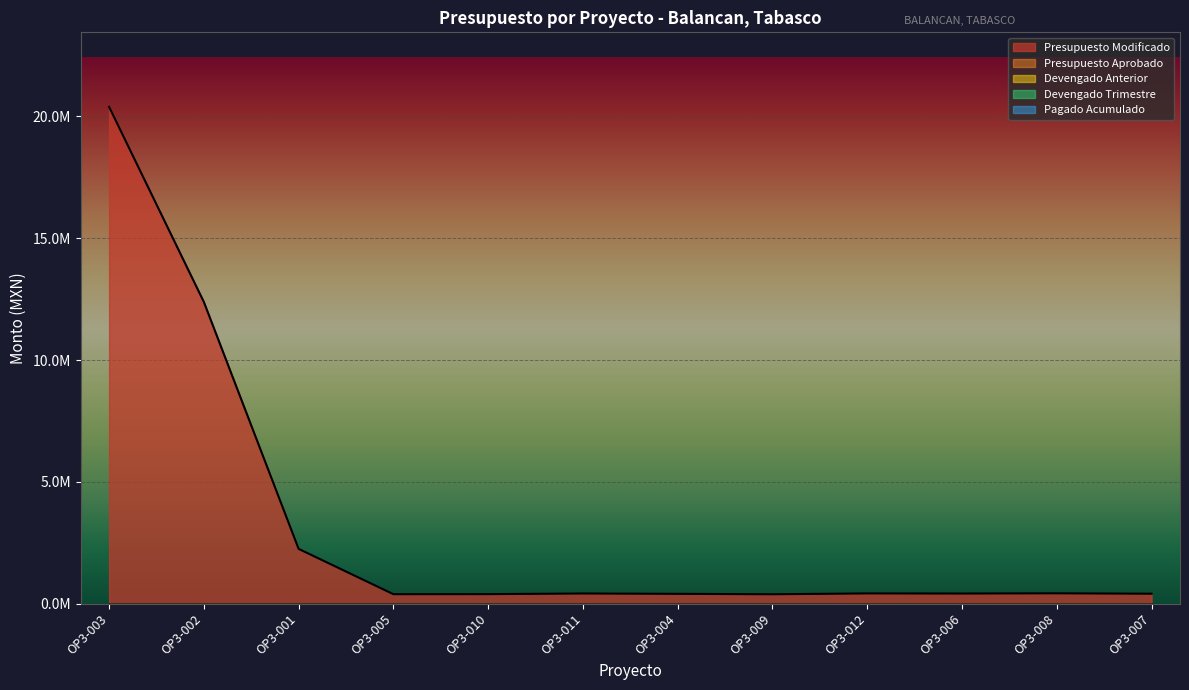

Which has a higher value, OP3-001 or OP3-007?

OP3-001